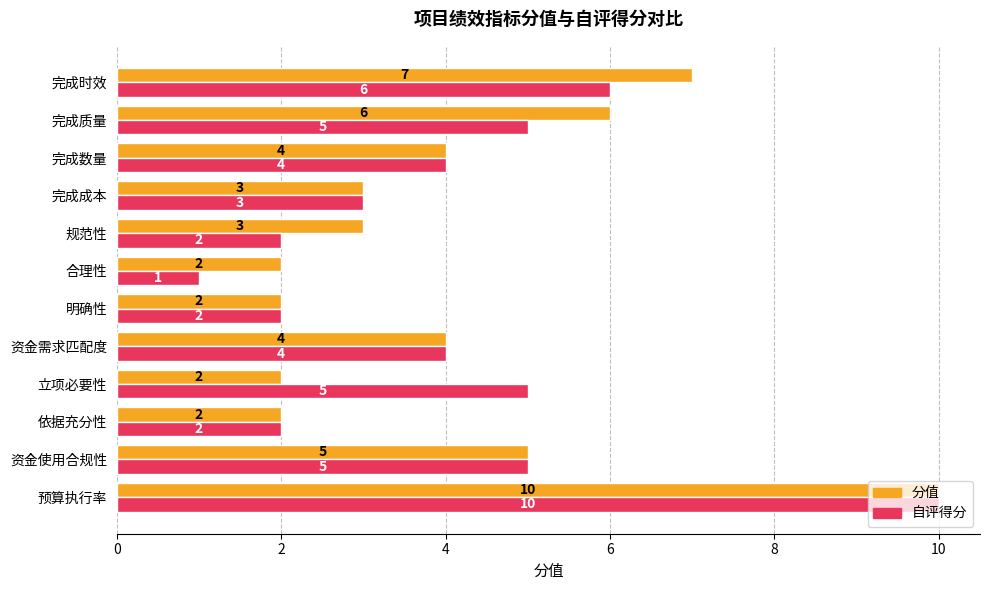

Is the value of 自评得分 at 完成质量 greater than the value of 分值 at 完成质量?

No